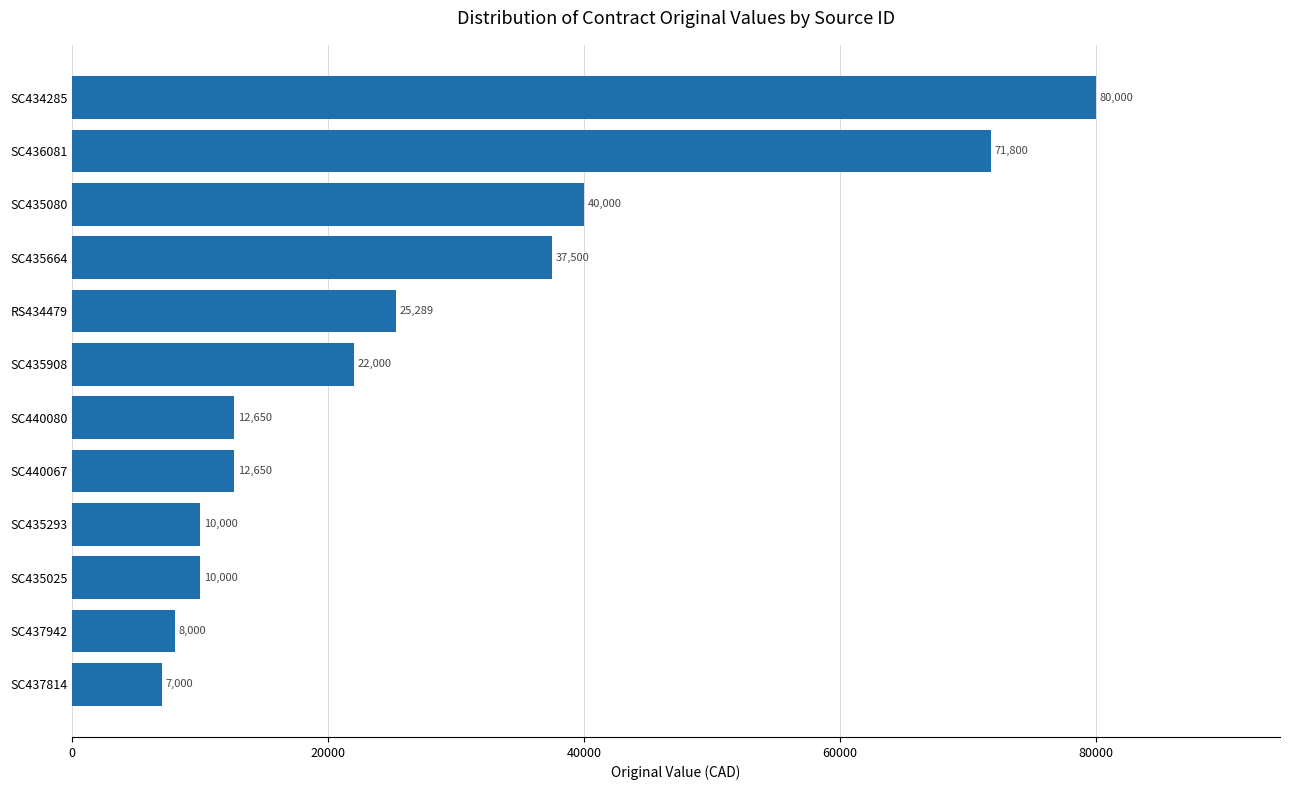

At which label is the value closest to 43500?

SC435080